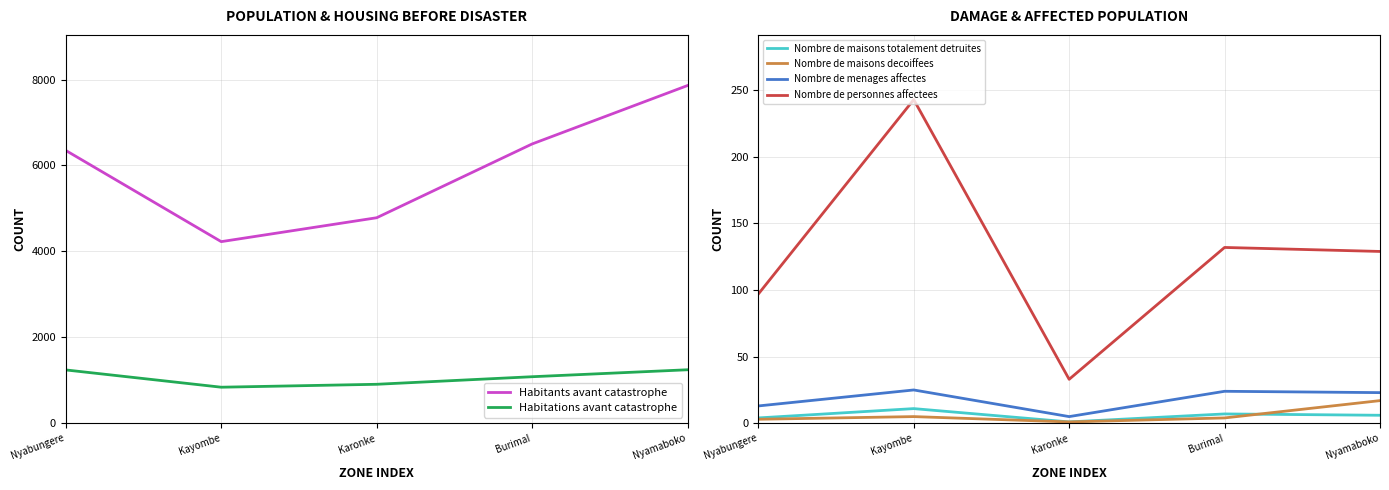

At which label does Nombre de maisons decoiffees reach its peak?

Nyamaboko